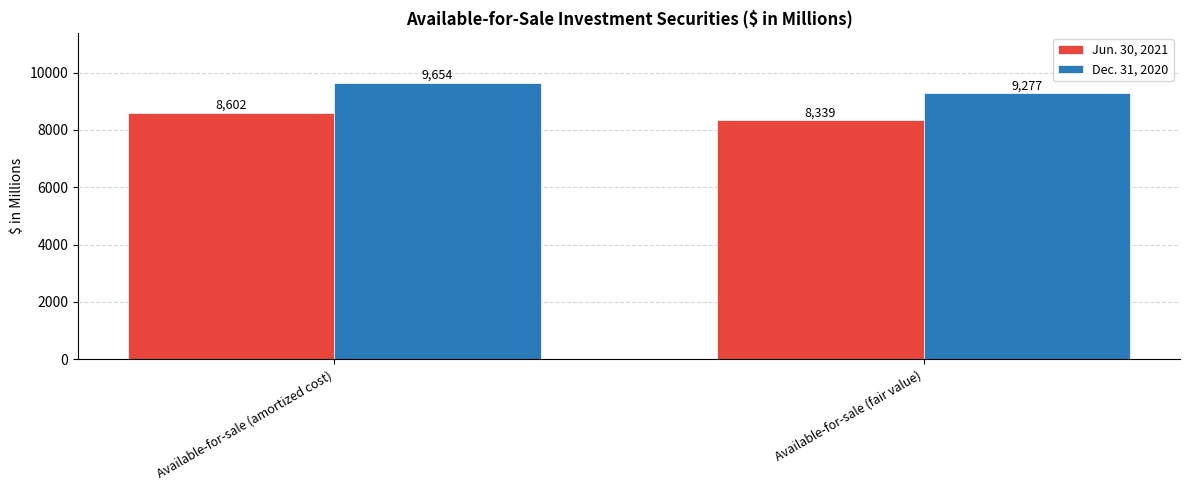

At how many categories does at least one series exceed 8743?

2